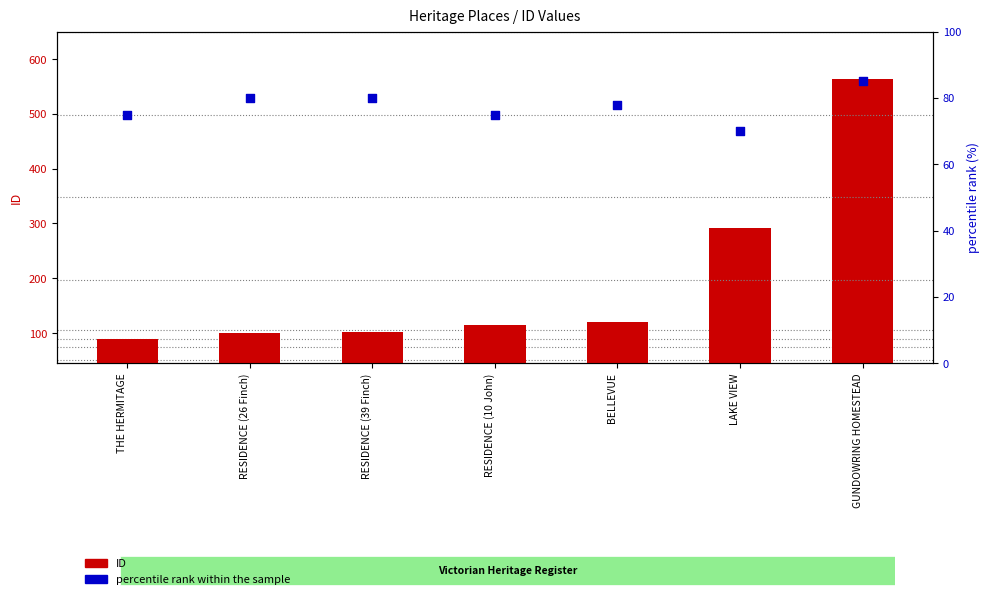

Which series reaches the minimum Y coordinate?

percentile rank within the sample